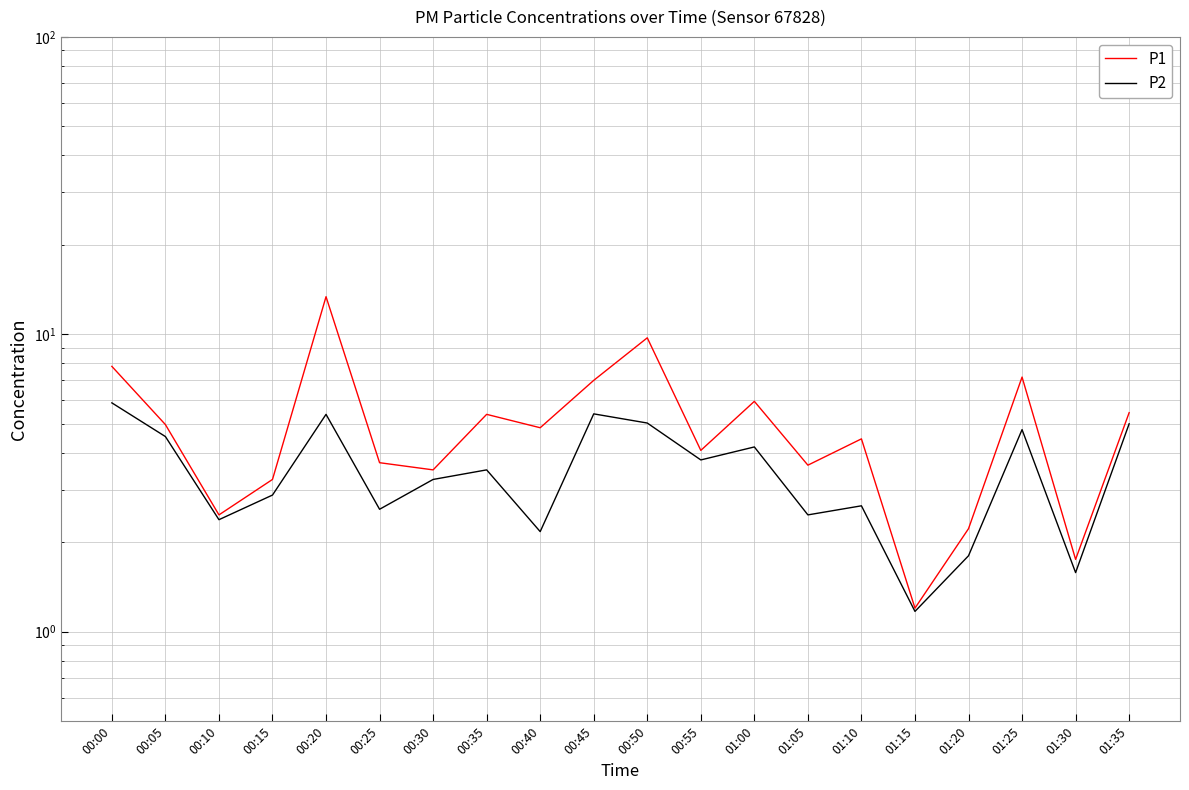

True or false: P1 and P2 cross at least once.

False